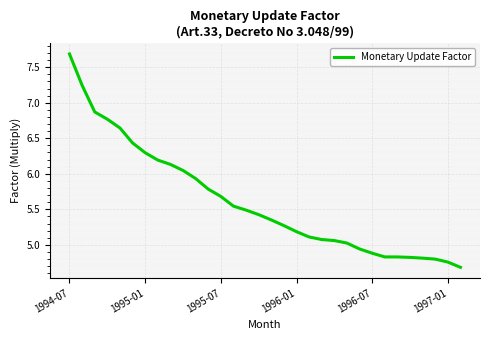

Count the number of categories in the chart.

32